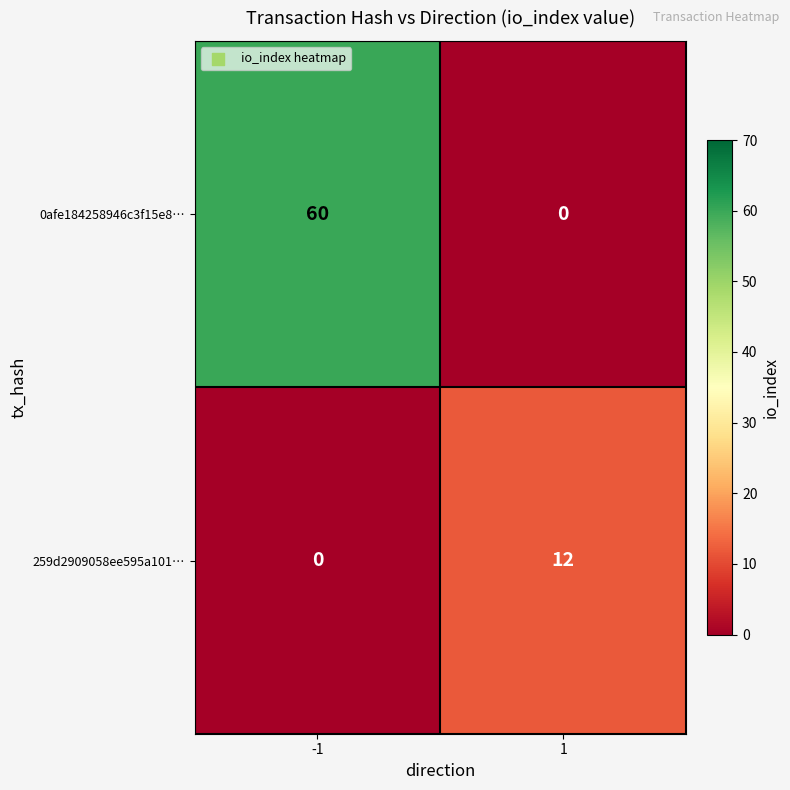

At which category is the sum across all series the highest?

-1